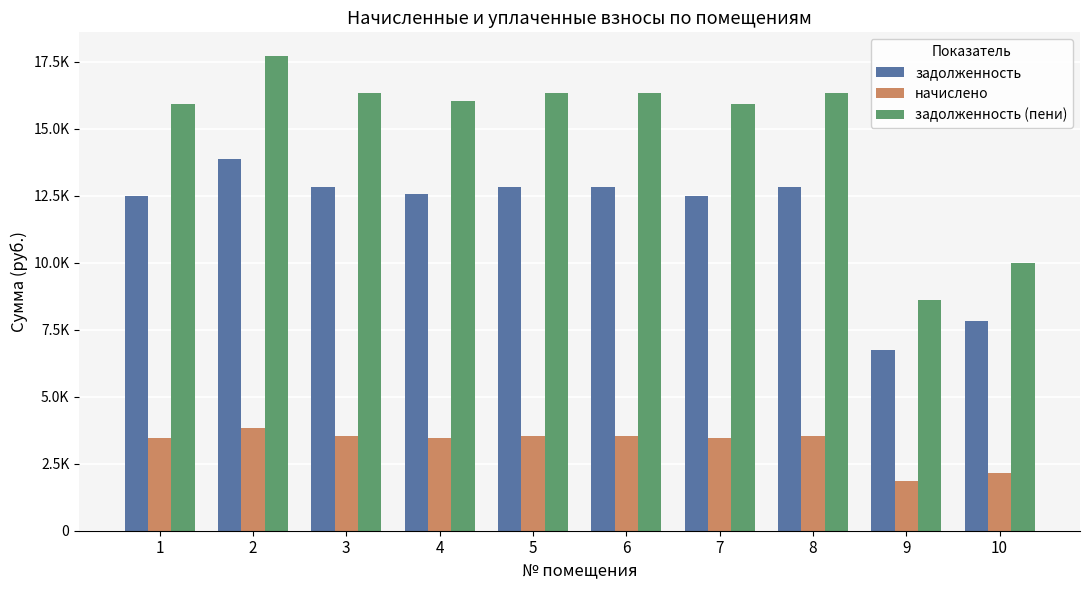

Does the chart contain stacked bars?

No